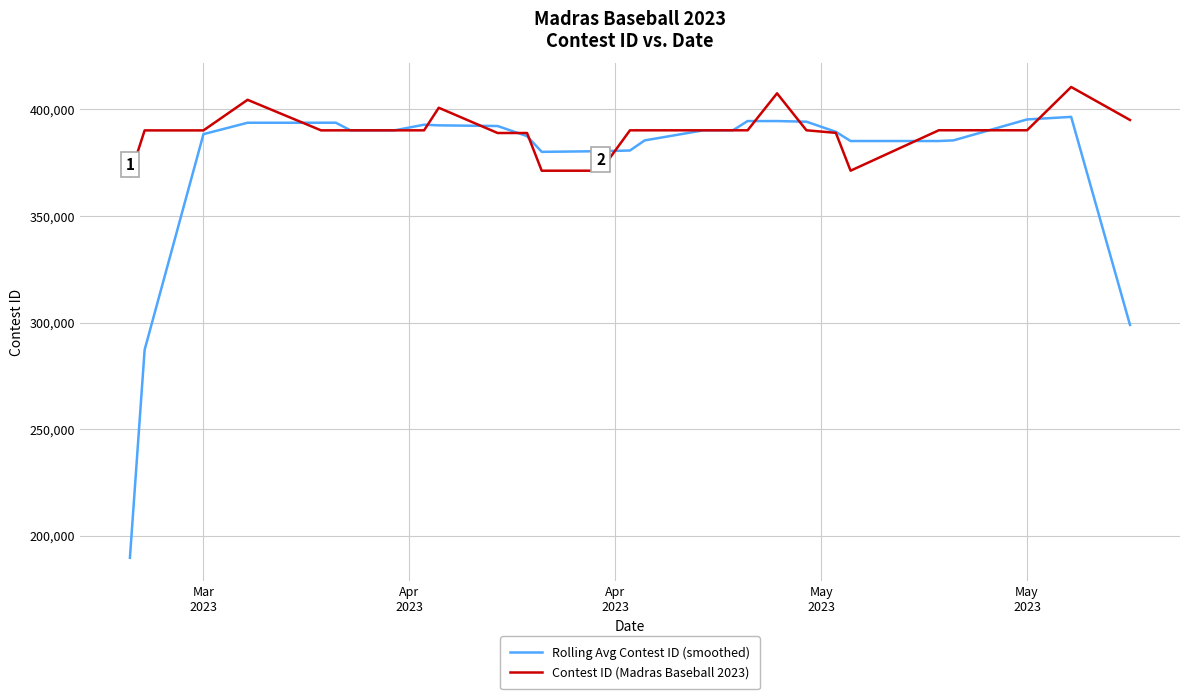

What is the greatest value displayed?

410467.0